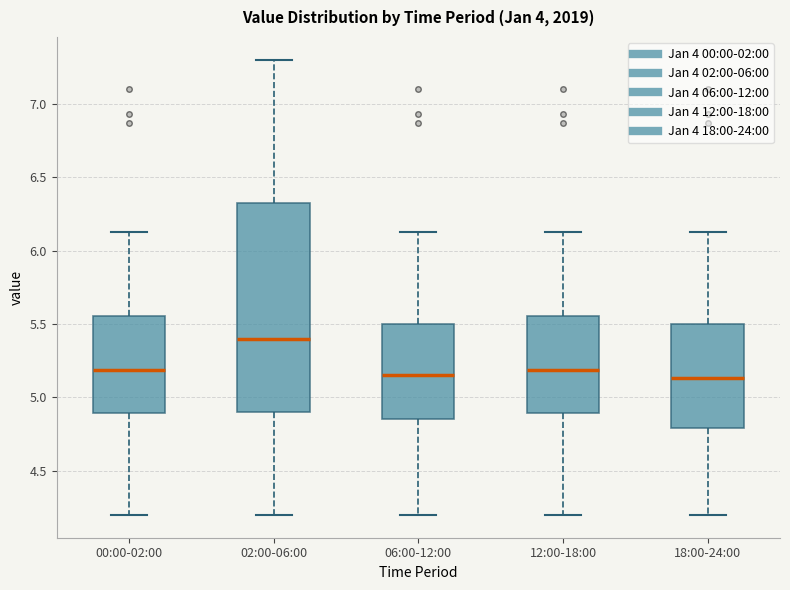

Which box is the tallest, from its lower edge to its upper edge?

02:00-06:00